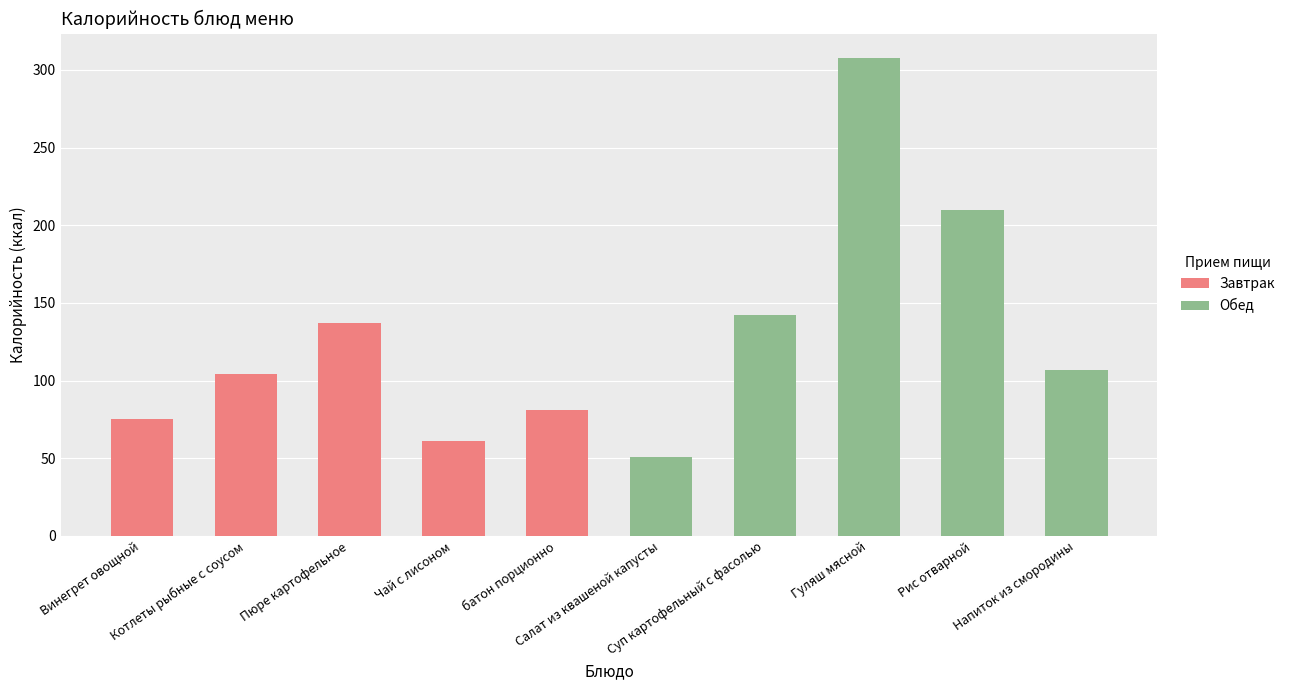

Are the bars grouped side by side (vs. stacked)?

No